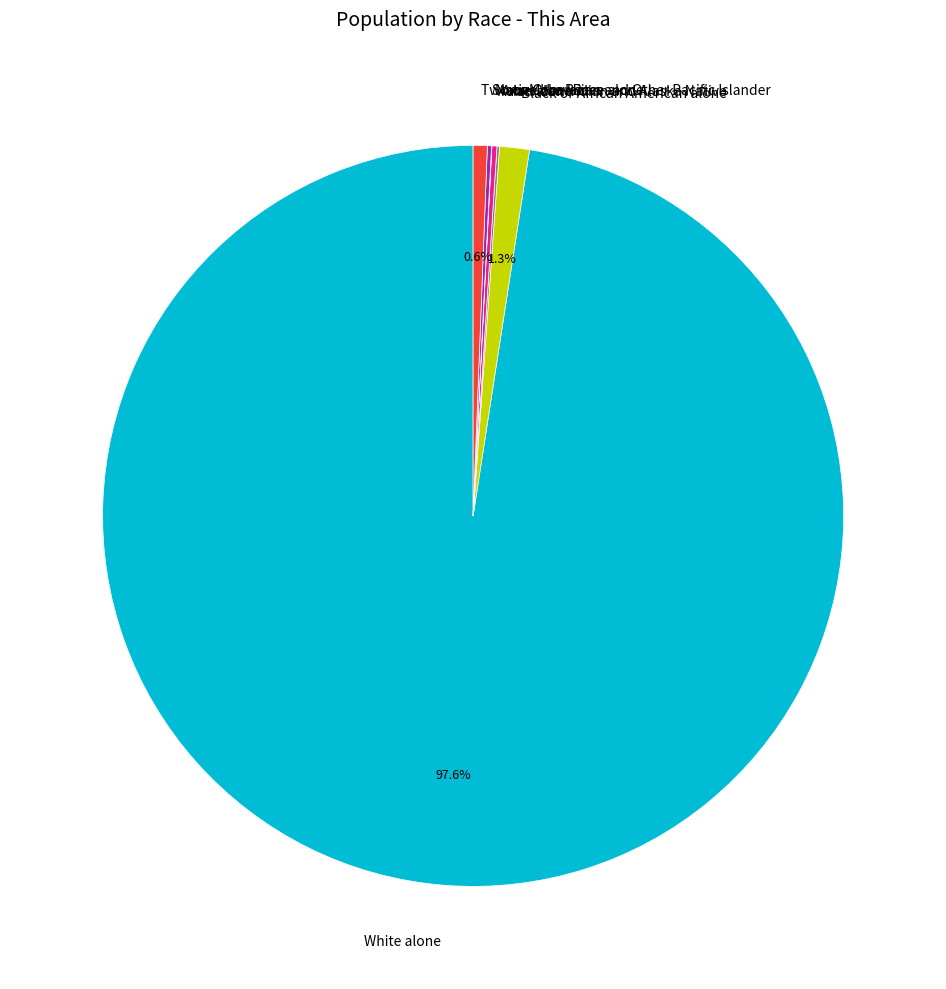

To the nearest percent, what is the difference between the largest and smallest slice percentages?

98%